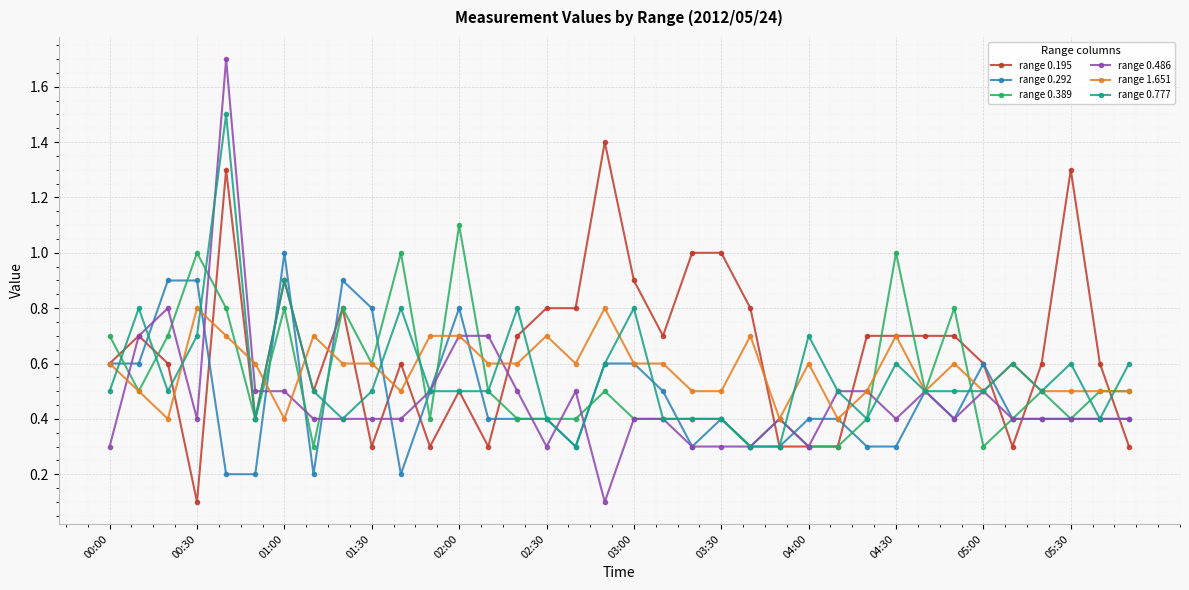

Rank the series by their maximum value, from lowest to highest.

range 1.651, range 0.292, range 0.389, range 0.195, range 0.777, range 0.486